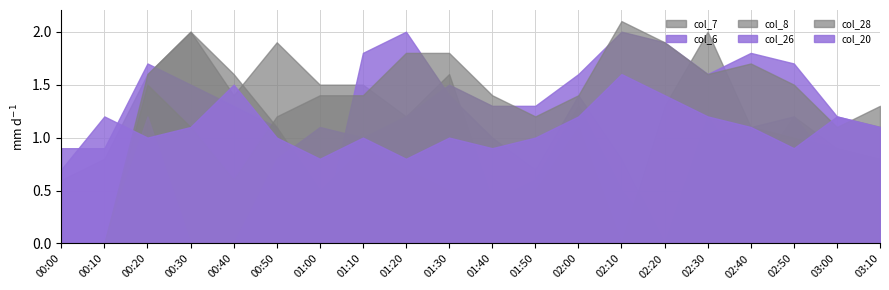

At which category does col_7 reach its first local peak?

00:30